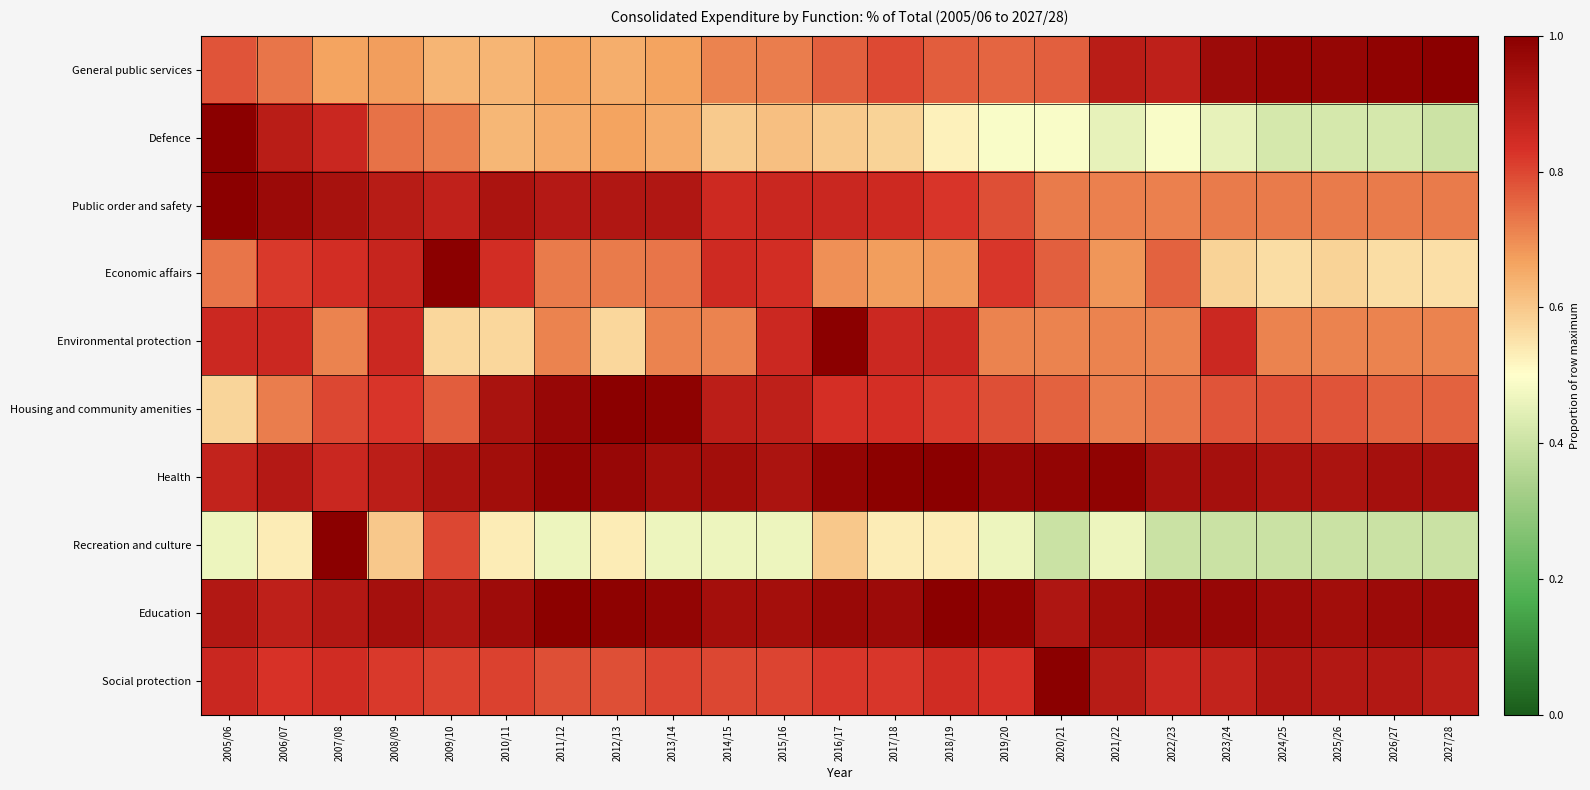

Count the number of data series in this chart.

10